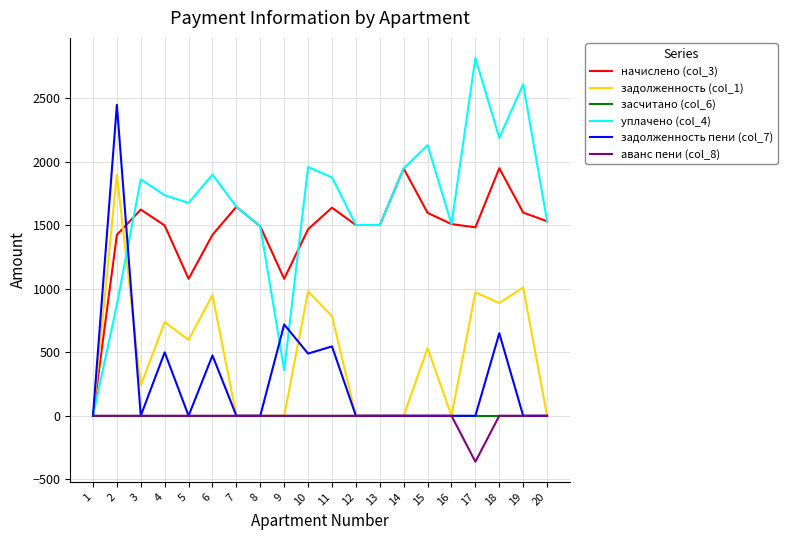

The задолженность пени (col_7) series shows 0.0 at 20. True or false?

True